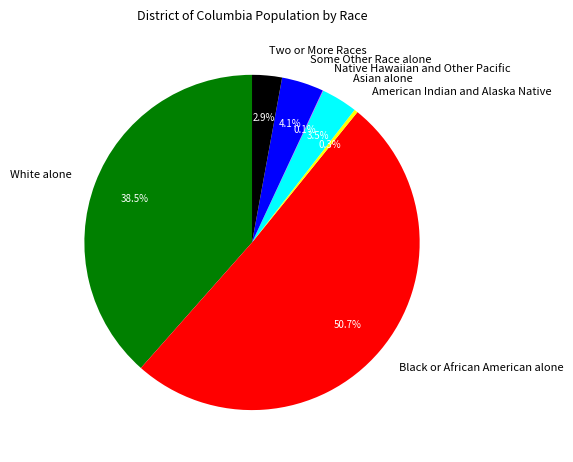

Which category has the biggest portion of the pie?

Black or African American alone